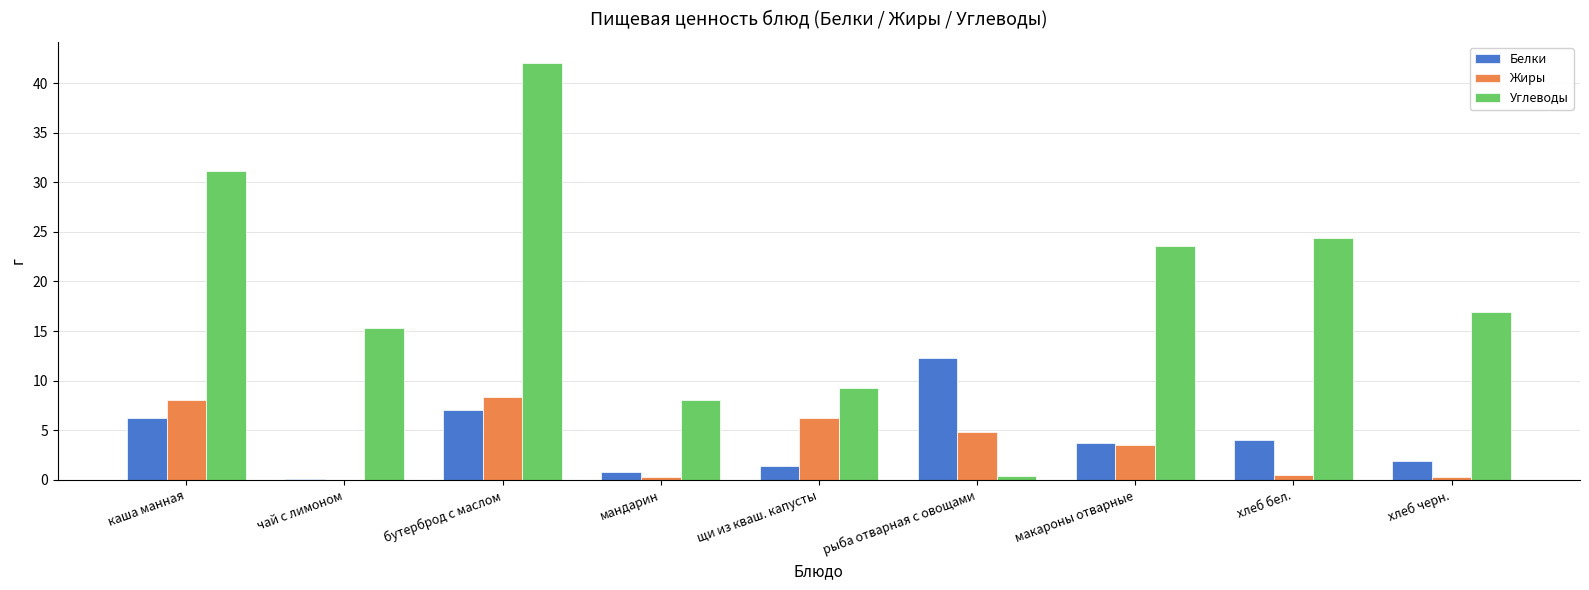

Where does the Жиры series first go above 3?

каша манная